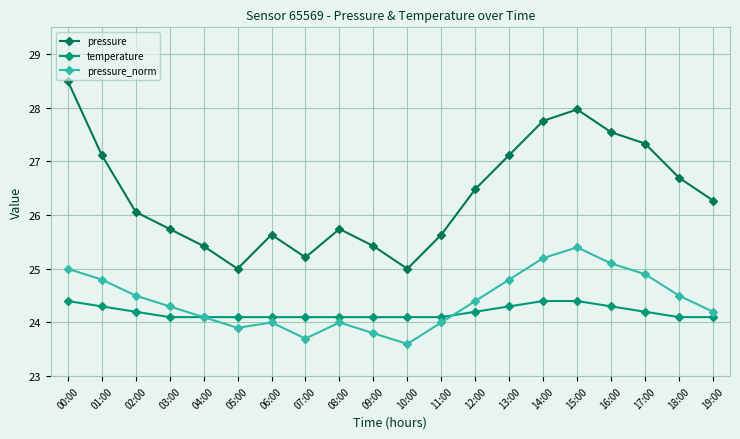

What is the approximate value of pressure at 06:00?

25.6